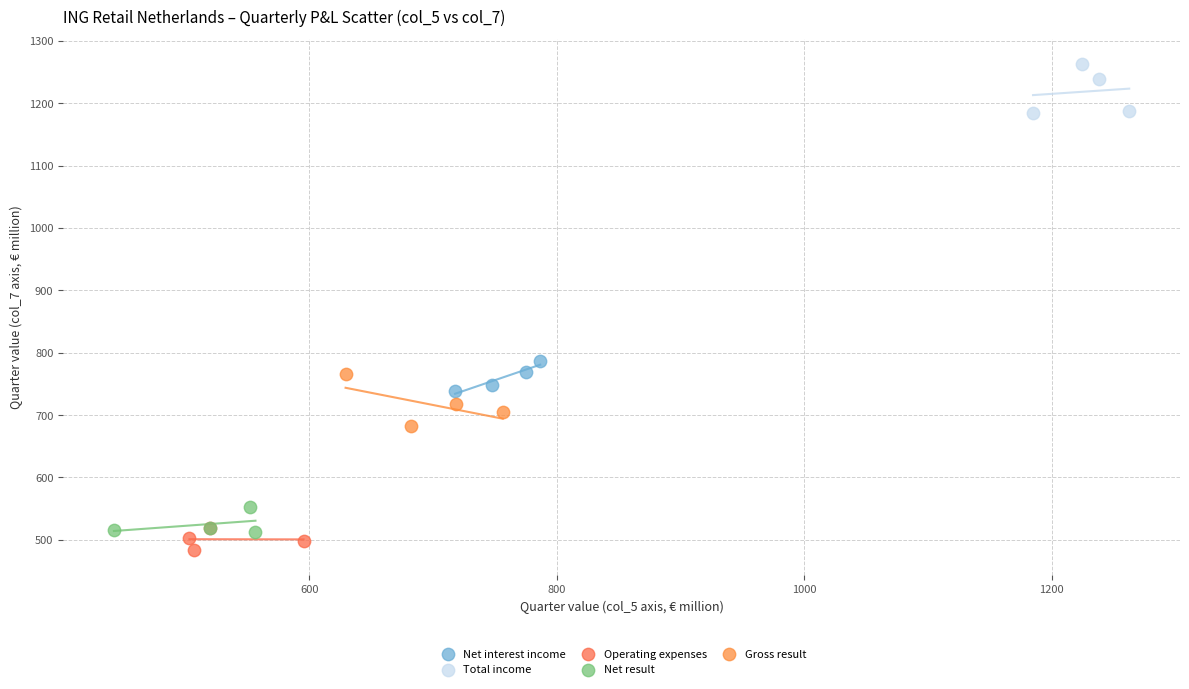

Which series reaches the maximum Y coordinate?

Total income